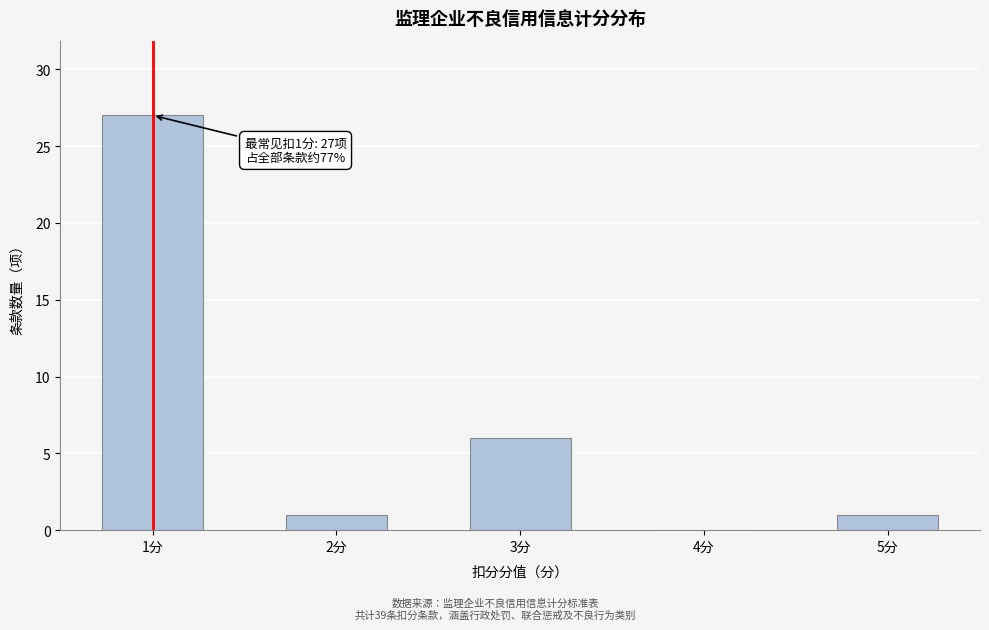

Reading left to right, what are all the values shown in this chart?

1分=27	2分=1	3分=6	4分=0	5分=1